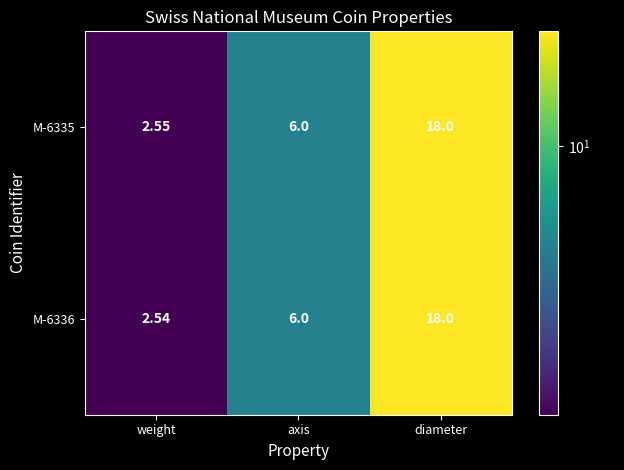

Which series has the widest spread of values?

M-6336